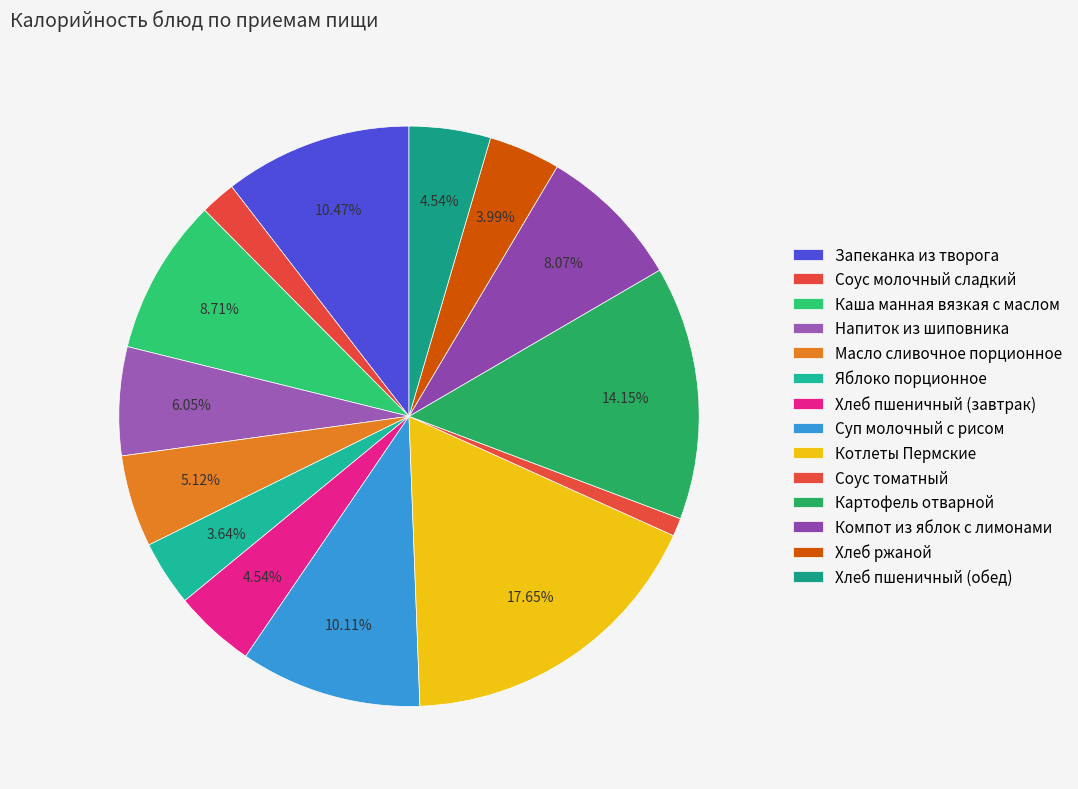

To the nearest percent, what portion does Хлеб ржаной represent?

4%